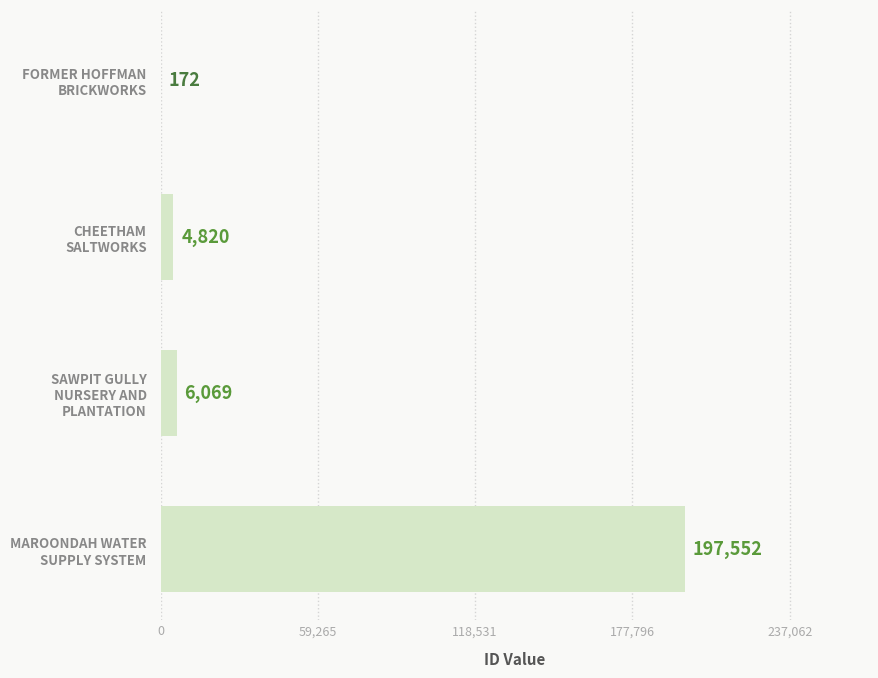

What is the greatest value displayed?

197552